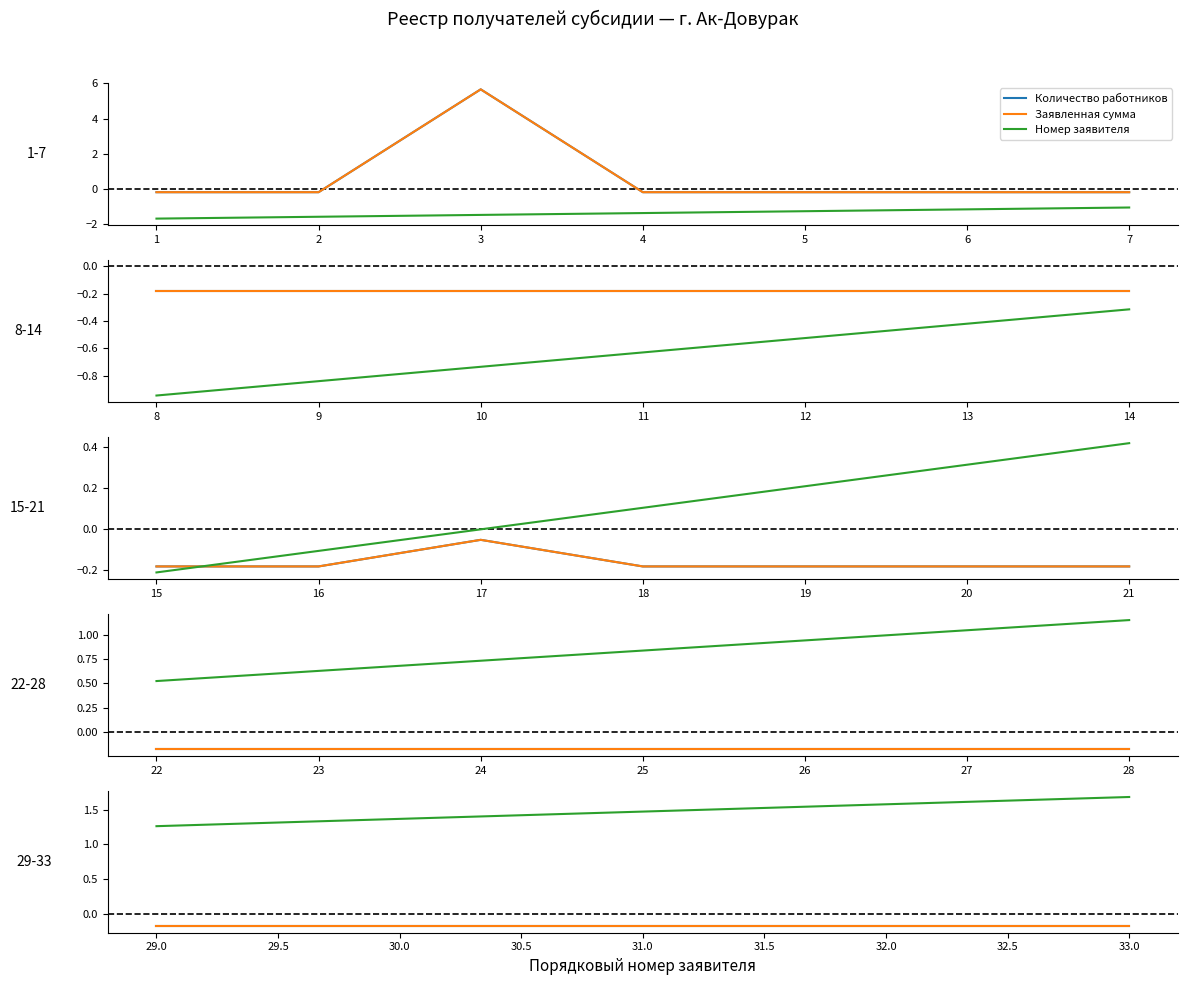

What is the value of the Номер заявителя point at the 2nd from the left?

1.4